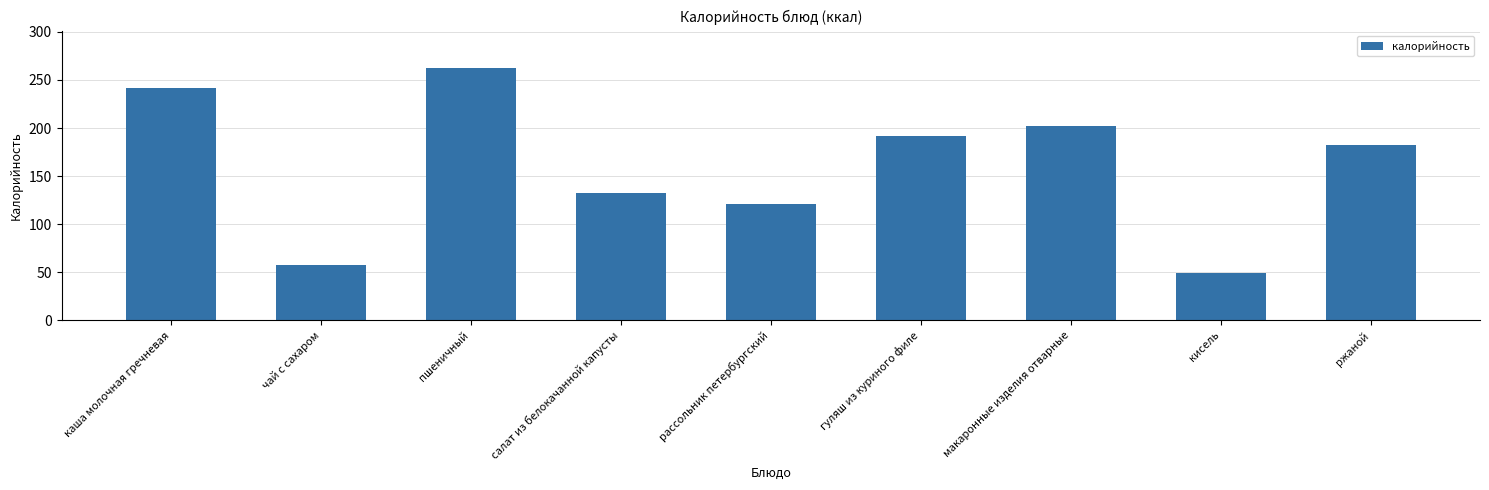

What is the label of the 1st bar from the right?

ржаной